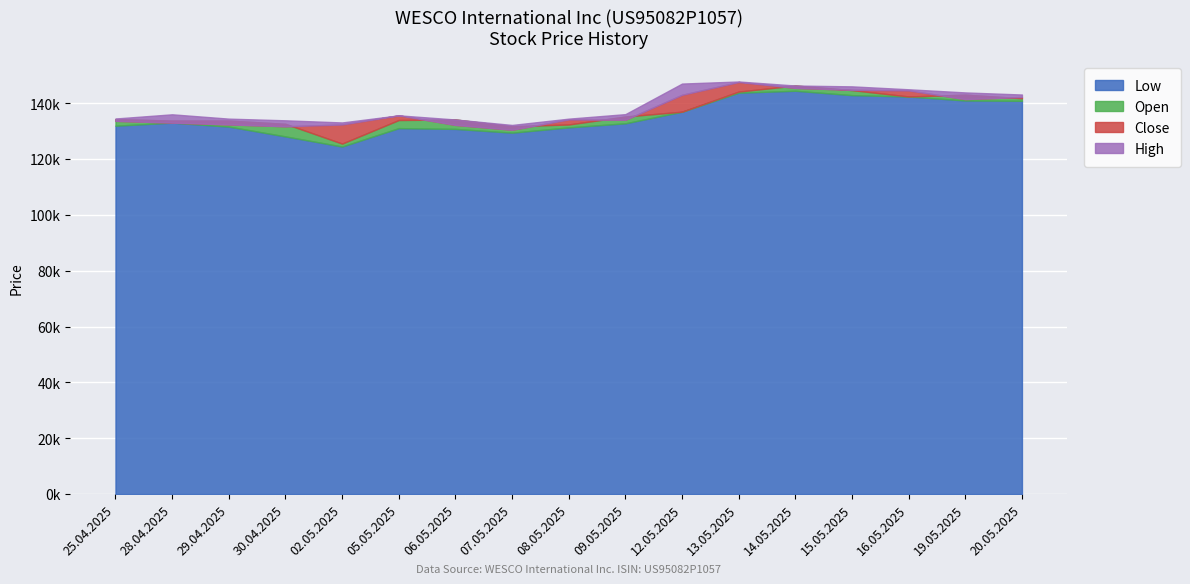

Reading right to left, extract all data points from this chart.

Open: 141797	143070	142427	144710	146347	144182	136976	135245	132395	131762	134181	133991	125548	132627	133787	133787	134324
High: 143129	143878	145005	146051	146347	147796	147053	136100	134484	132229	134181	135667	133122	133888	134487	136039	134539
Low: 140883	140991	142427	142909	144475	143783	136976	132816	131361	129466	130812	131088	124503	128120	131638	133059	131957
Close: 142247	141491	144596	144823	145517	147611	143024	134095	134193	130517	132244	135667	132392	131751	132430	133059	133701